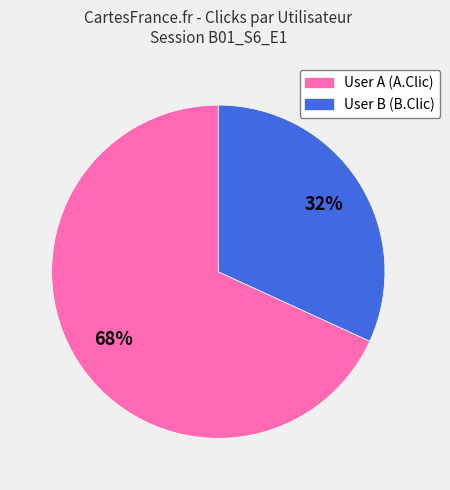

How many segments does this pie chart have?

2